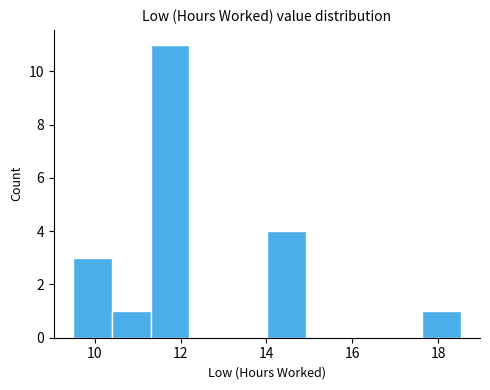

Reading left to right, transcribe this chart: for each bar, give the range it covers on the x-axis and its height. Neither the bar edges nor the heights are printed on the chart, so give them approximately, as read against the axes.

9.6 to 10.4: 3
10.4 to 11.4: 1
11.4 to 12.2: 11
12.2 to 13.2: 0
13.2 to 14.0: 0
14.0 to 15.0: 4
15.0 to 15.8: 0
15.8 to 16.8: 0
16.8 to 17.6: 0
17.6 to 18.6: 1